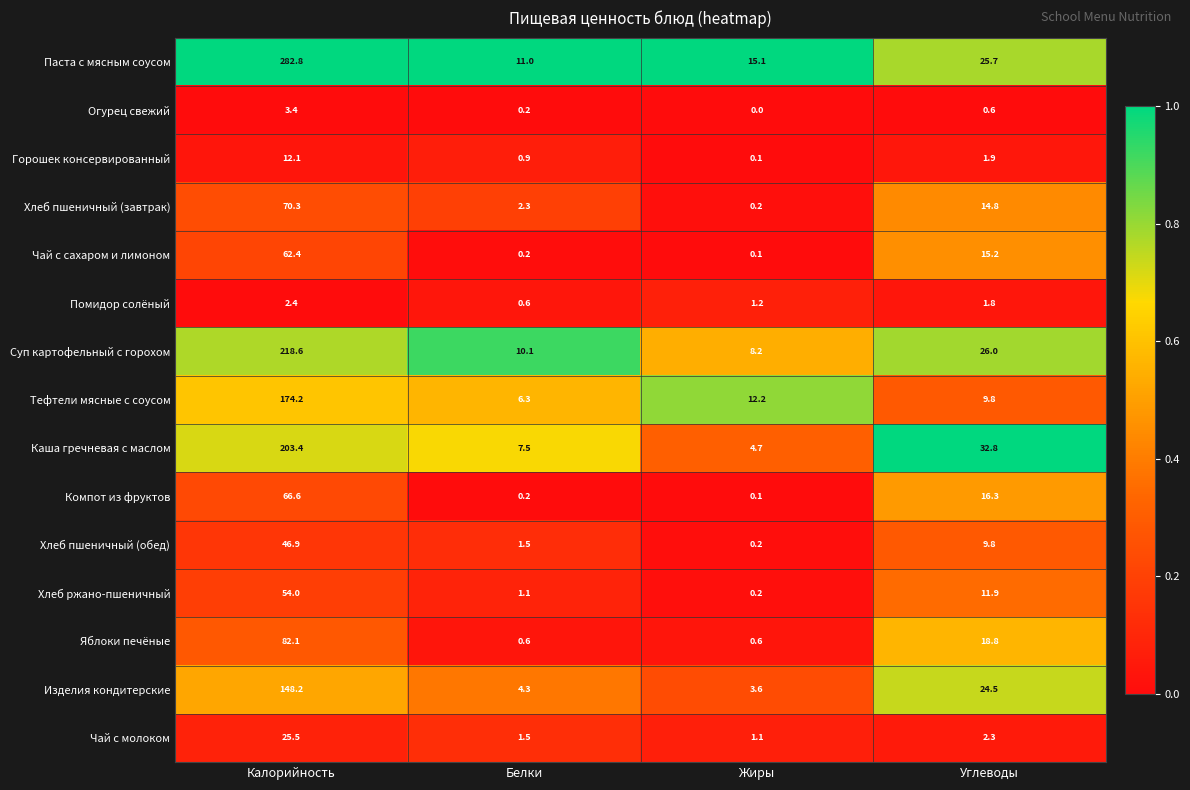

Rank the series by their maximum value, from lowest to highest.

Помидор солёный, Огурец свежий, Горошек консервированный, Чай с молоком, Хлеб пшеничный (обед), Хлеб ржано-пшеничный, Чай с сахаром и лимоном, Компот из фруктов, Хлеб пшеничный (завтрак), Яблоки печёные, Изделия кондитерские, Тефтели мясные с соусом, Каша гречневая с маслом, Суп картофельный с горохом, Паста с мясным соусом